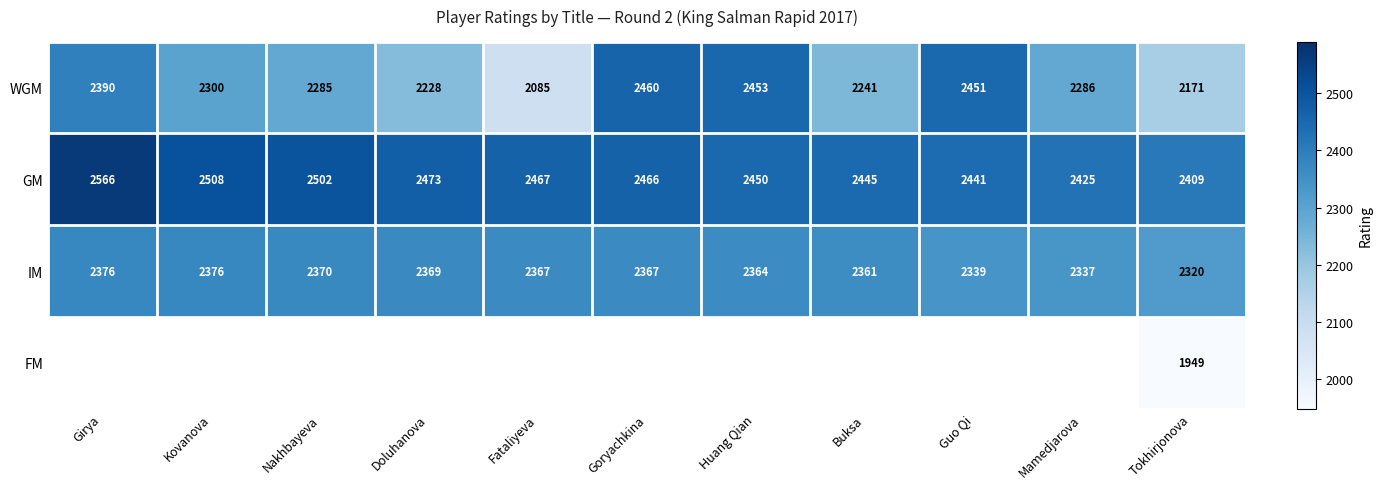

What is the difference between the highest and lowest values at Doluhanova?

245.0